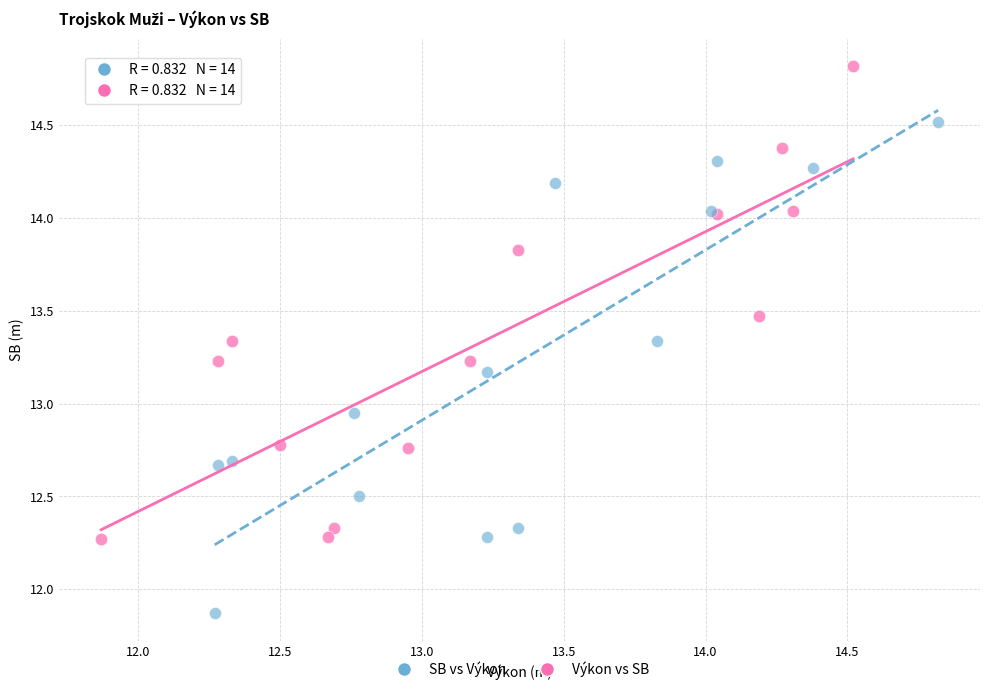

Which series contains the highest Y value?

Výkon vs SB